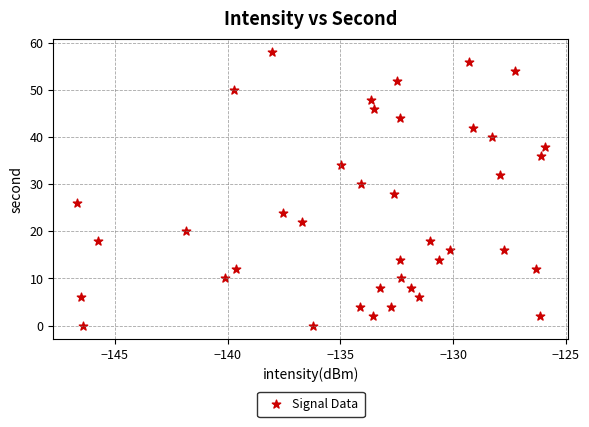

What is the range of Y values (max minus min)?

58